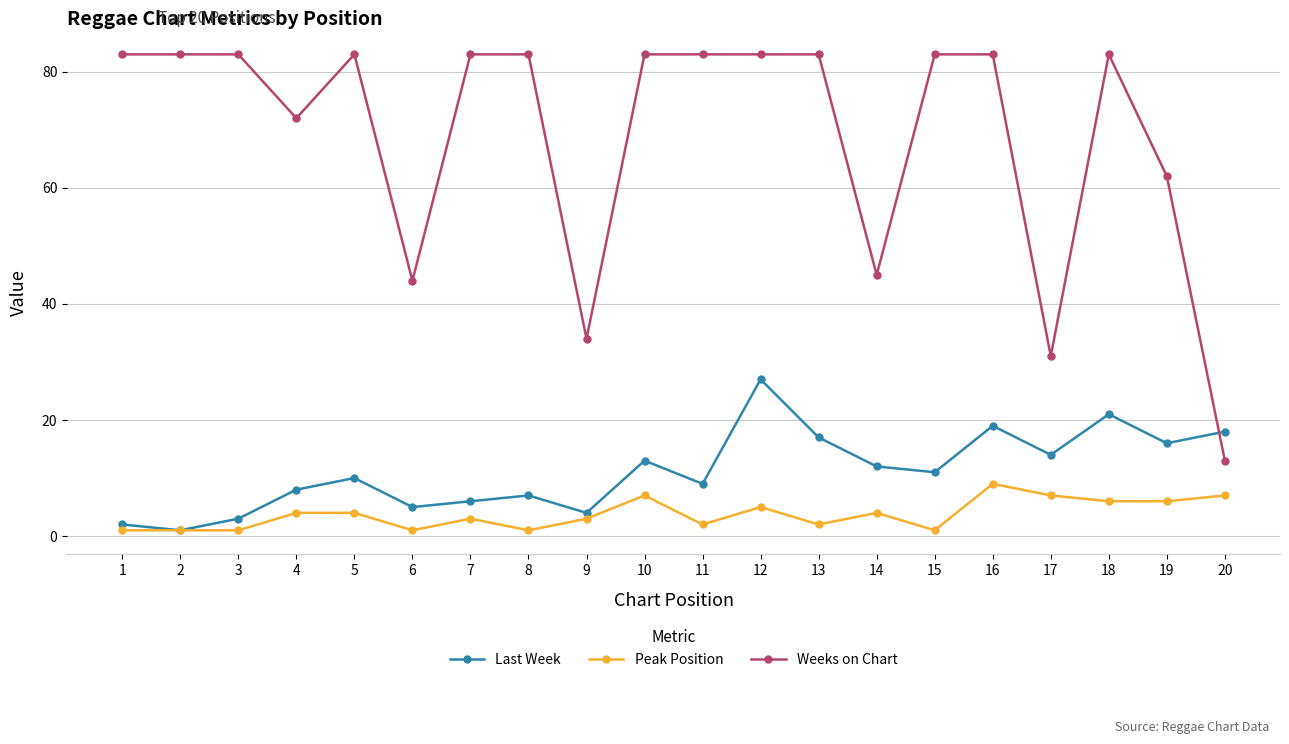

Which category has the highest value in the Peak Position series?

16